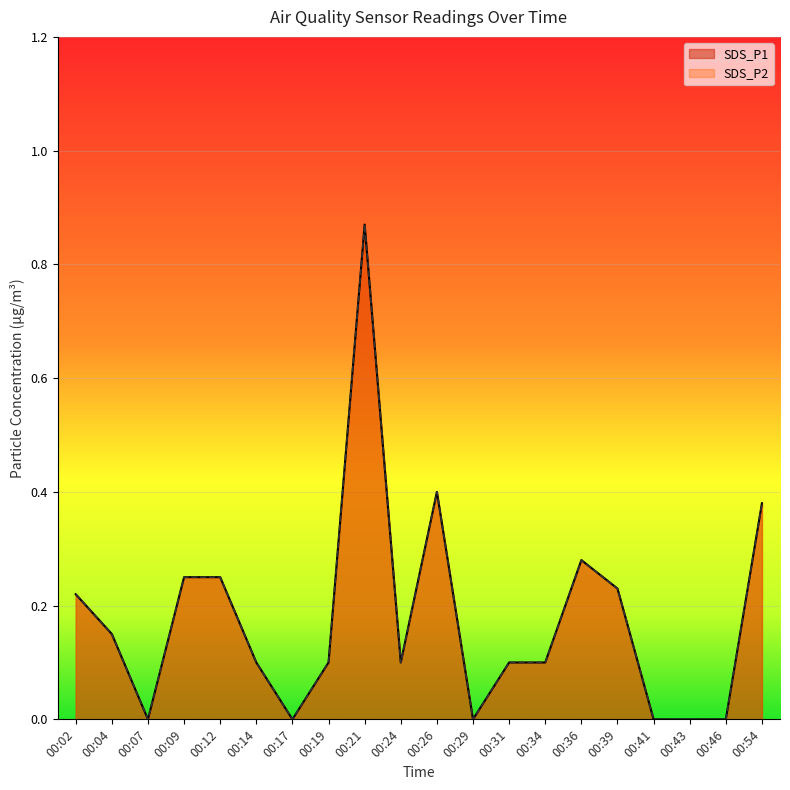

The SDS_P1 series shows 0.4 at 00:09. True or false?

False